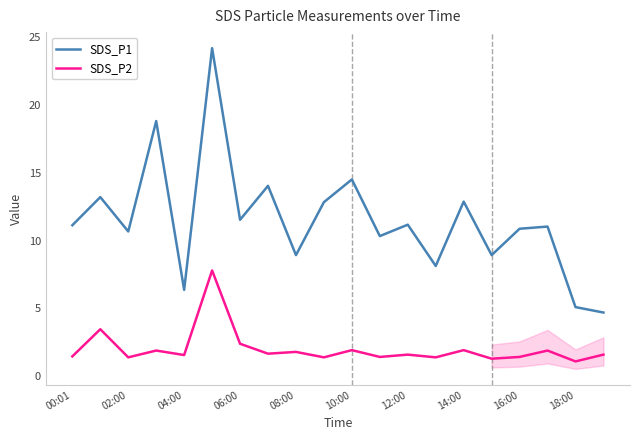

List the series in order of their overall mean, highest first.

SDS_P1, SDS_P2